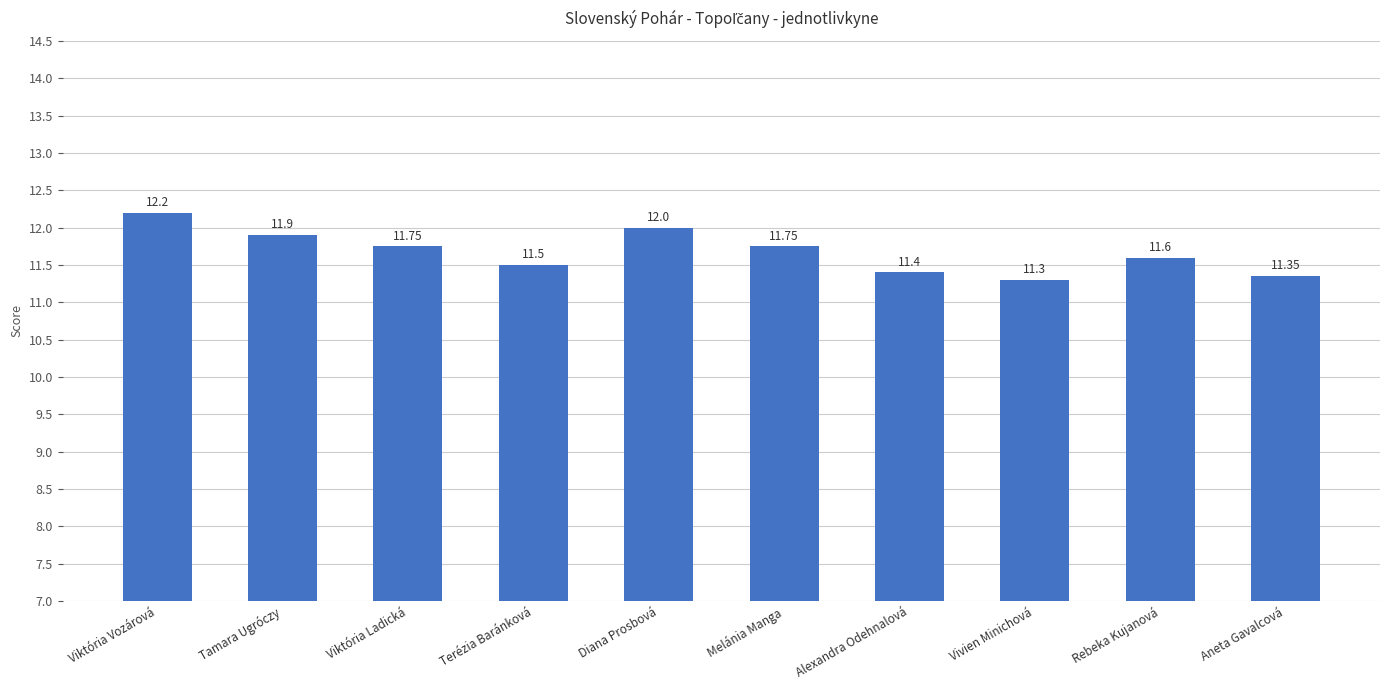

At which label is the value closest to 11?

Vivien Minichová